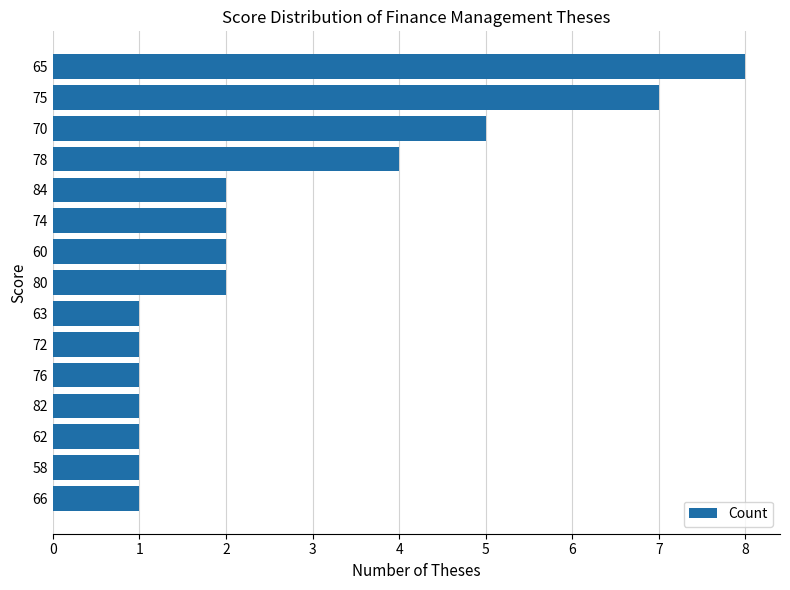

What is the difference between the second highest and second lowest values?

6